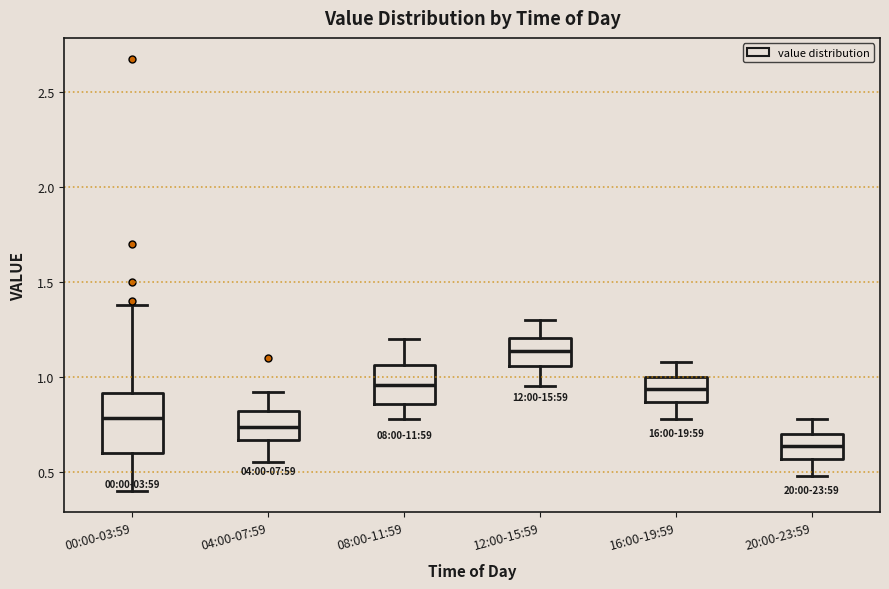

Where does the upper whisker of the box for 08:00-11:59 end on the y-axis? The values are not printed on the chart, so give them approximately, as read against the axis.

1.20